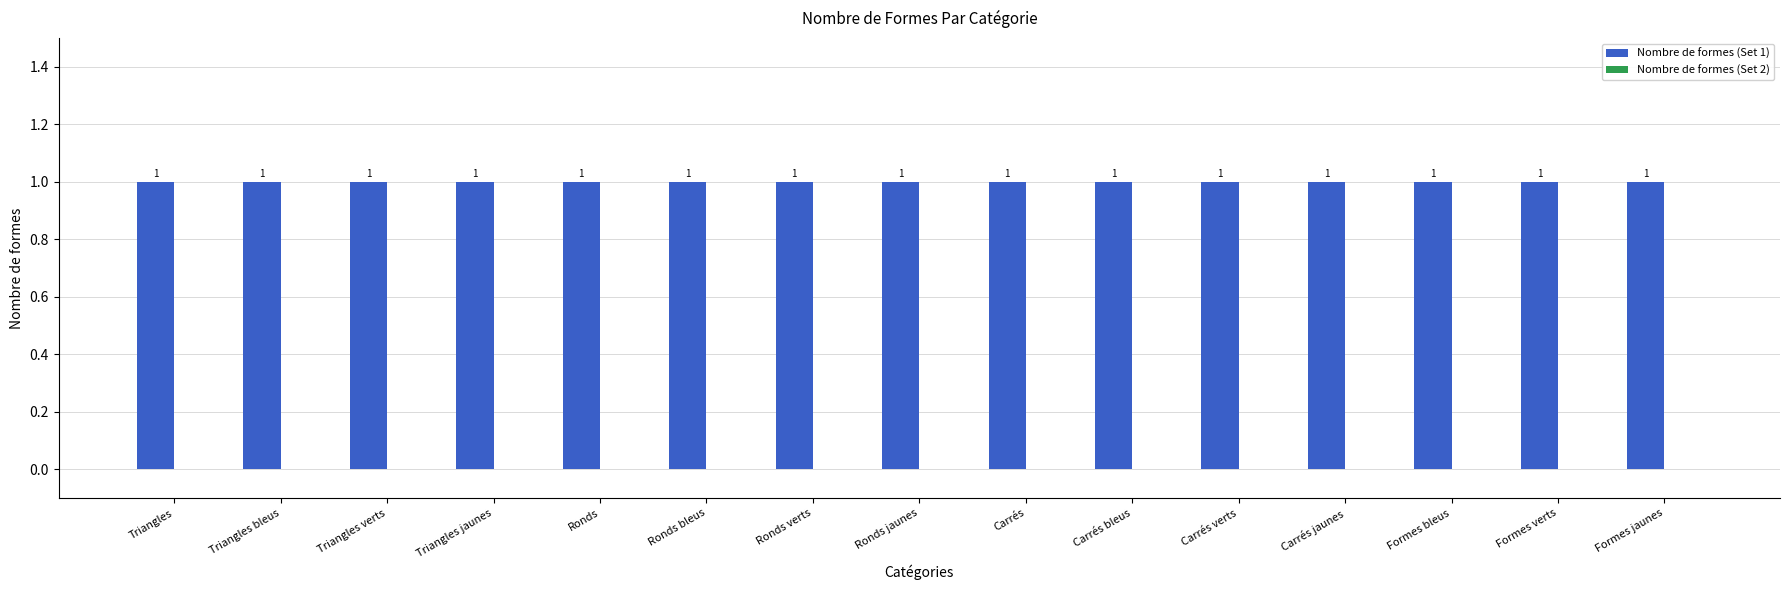

Which series changed the most between Triangles jaunes and Ronds jaunes?

Nombre de formes (Set 1)